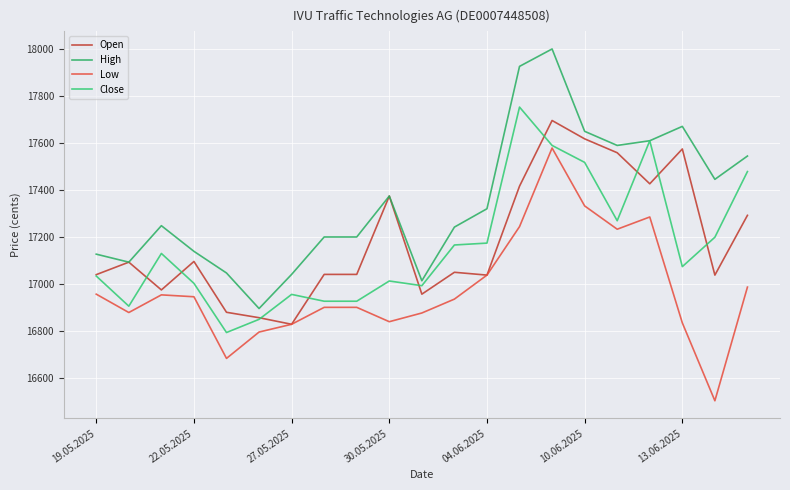

What is the minimum value shown in the chart?

16504